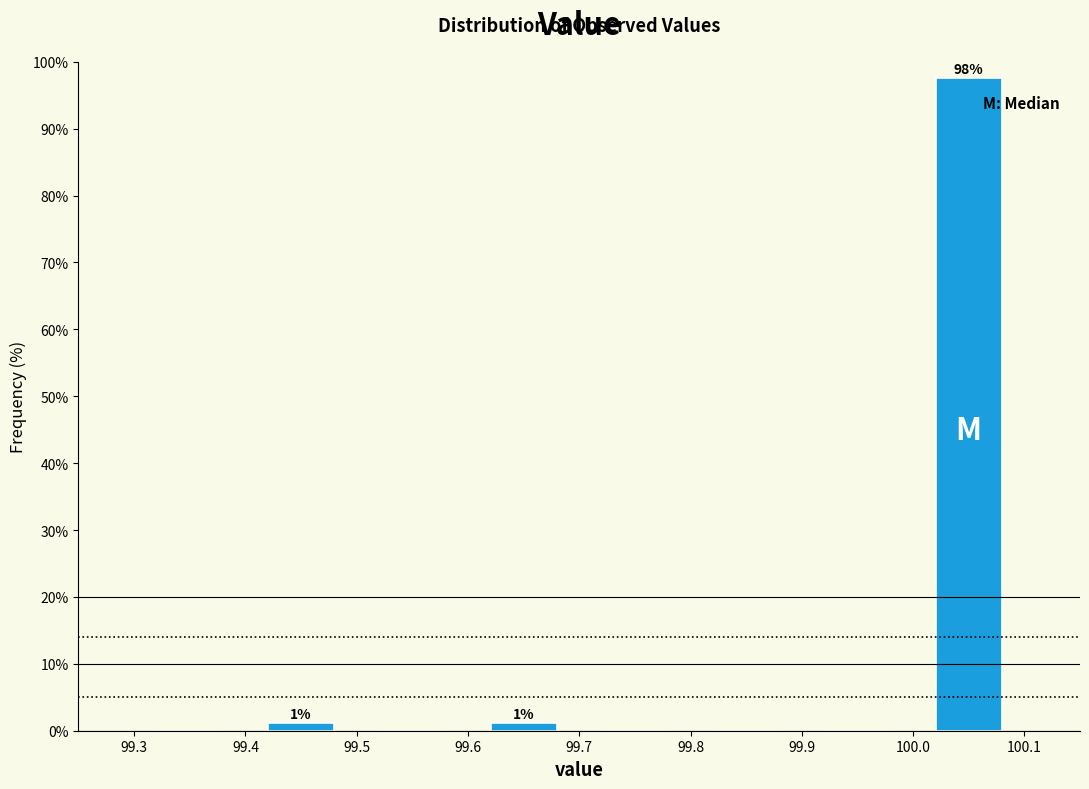

Over which range of the x-axis is the bar tallest?

100.0 to 100.1